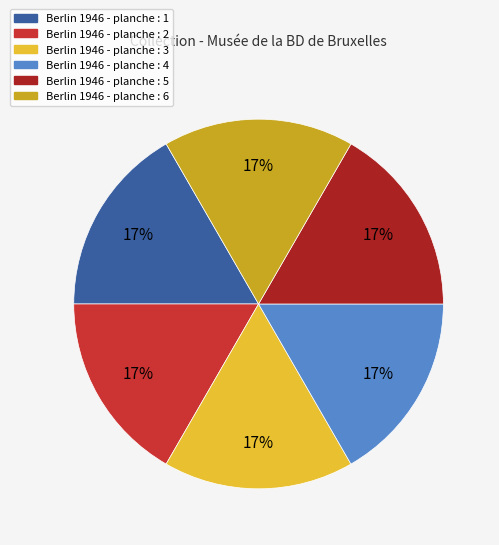

Combined, do Berlin 1946 - planche : 6 and Berlin 1946 - planche : 5 account for over 50%?

No